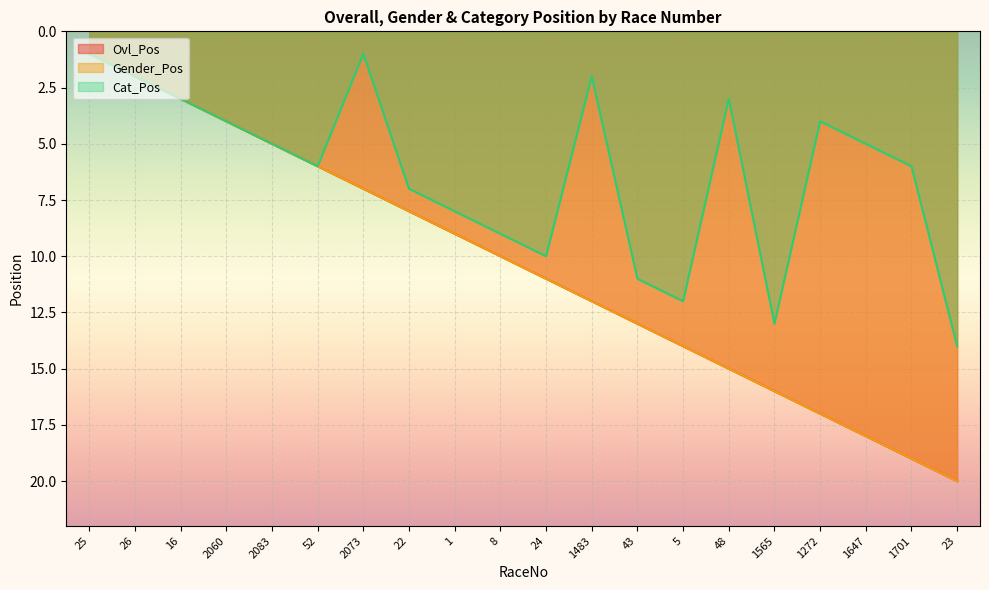

What are all the series names shown in the legend?

Ovl_Pos, Gender_Pos, Cat_Pos